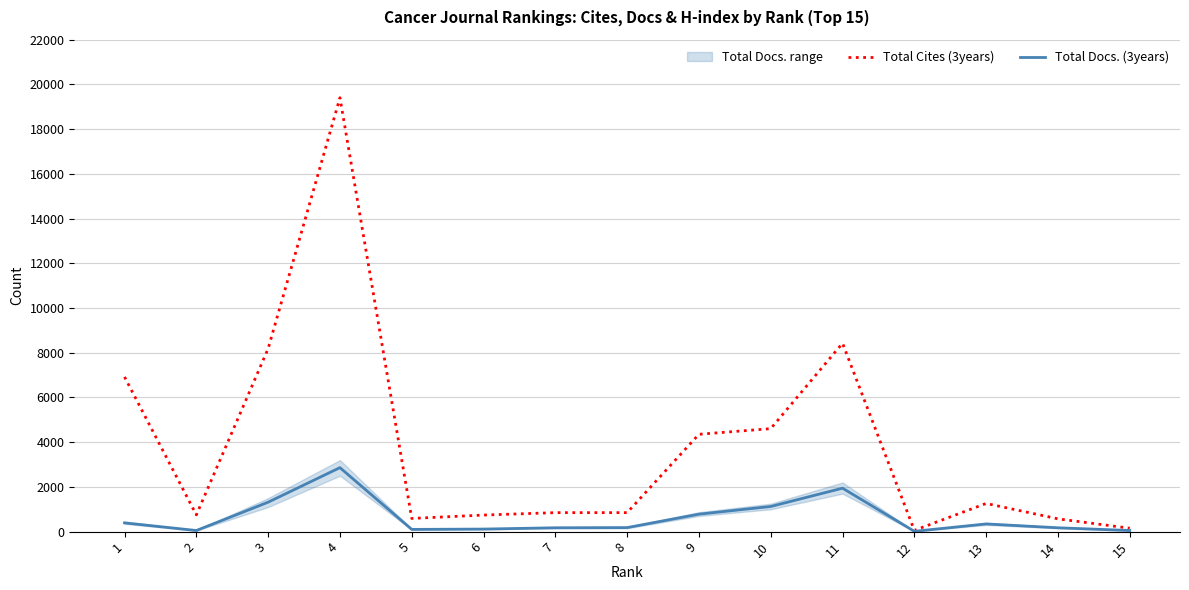

Is the value of Total Docs. (3years) at 11 greater than the value of Total Cites (3years) at 5?

Yes